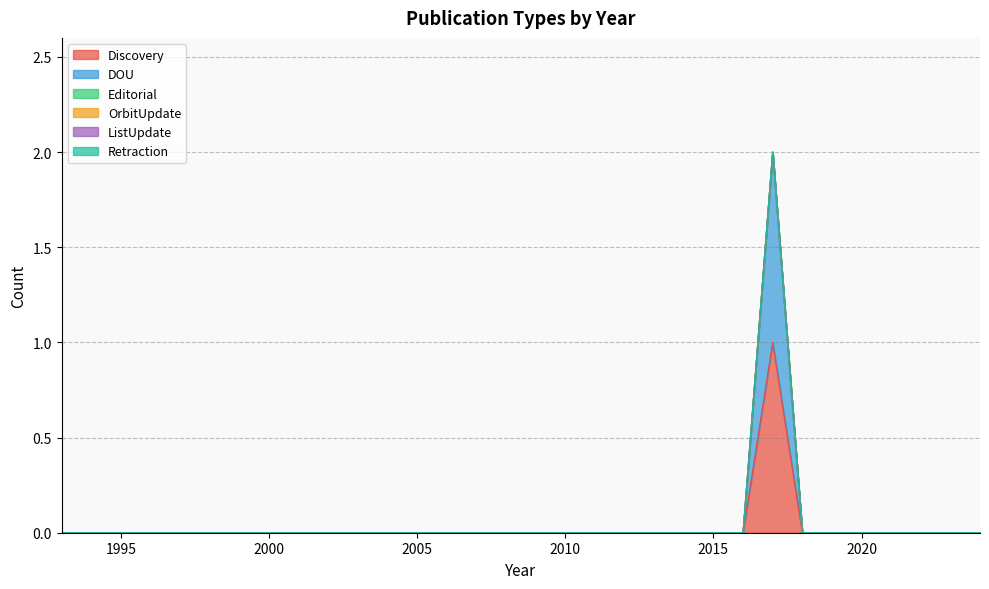

Where is ListUpdate nearest to the value 0?

1993